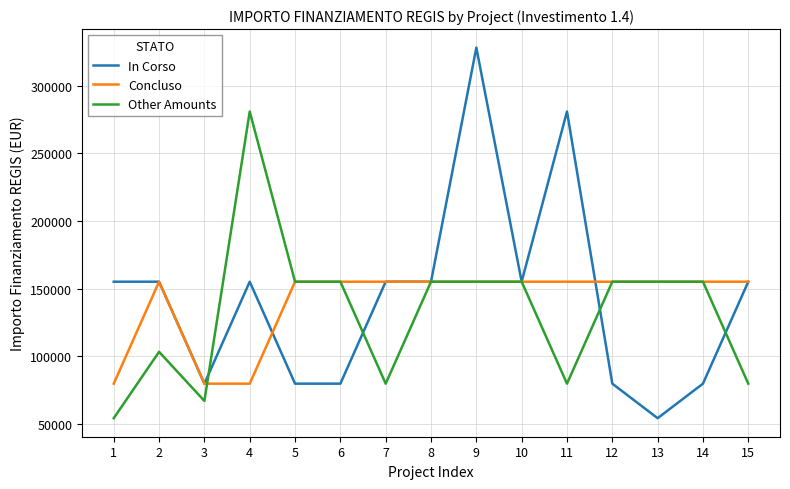

Which series has the largest total across all categories?

In Corso